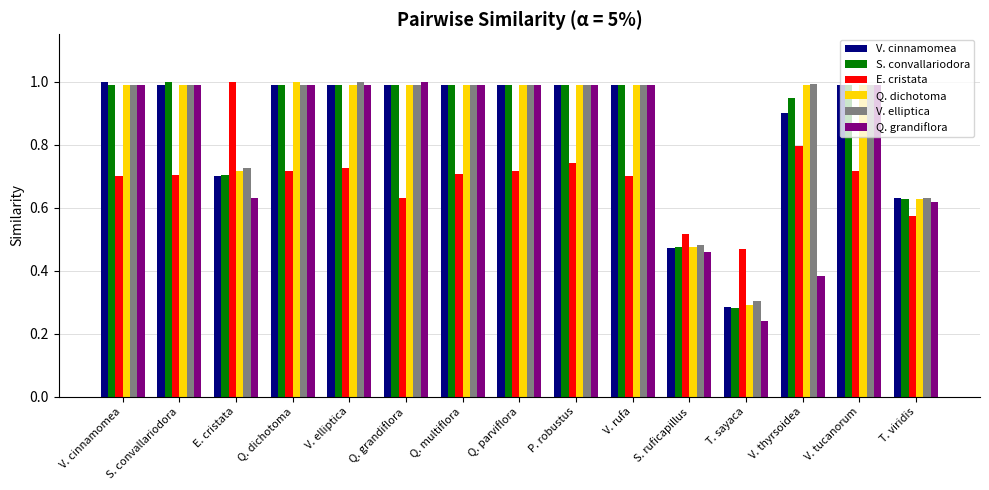

Does the chart contain stacked bars?

No